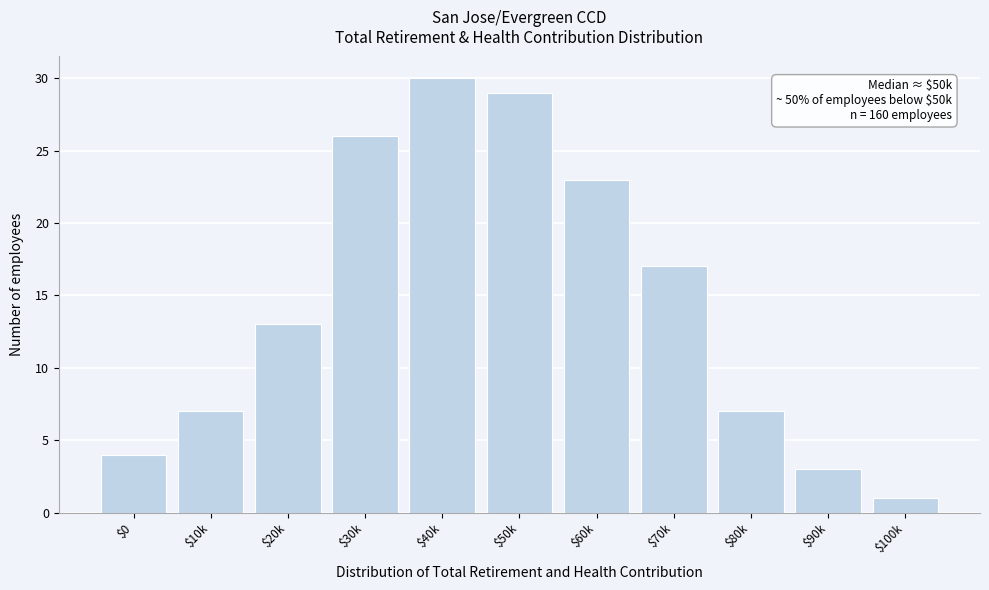

Reading left to right, list all the values displayed in this chart.

4	7	13	26	30	29	23	17	7	3	1